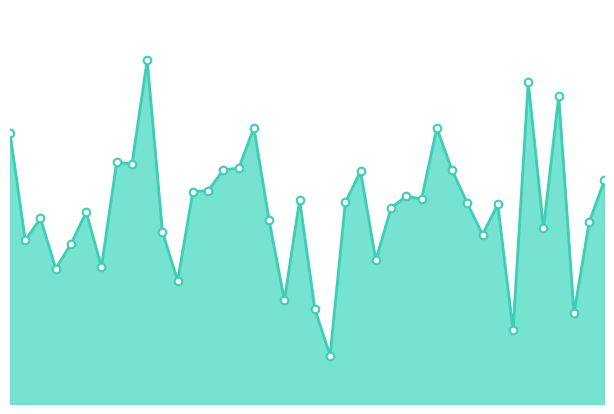

How many lines are shown in the chart?

1